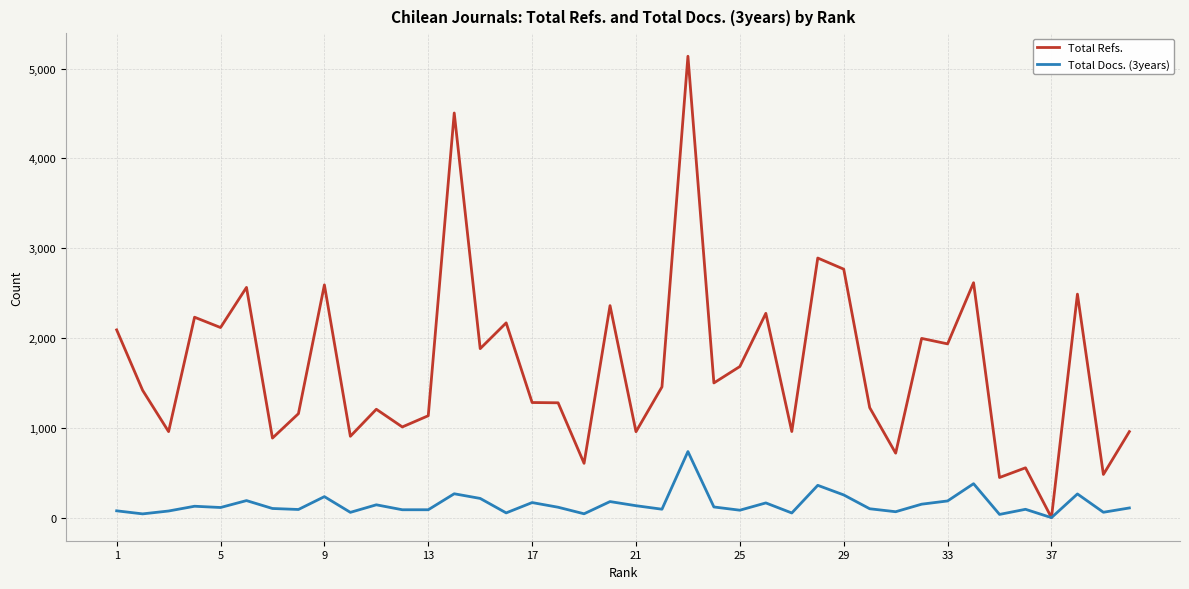

Which series has the largest total across all categories?

Total Refs.